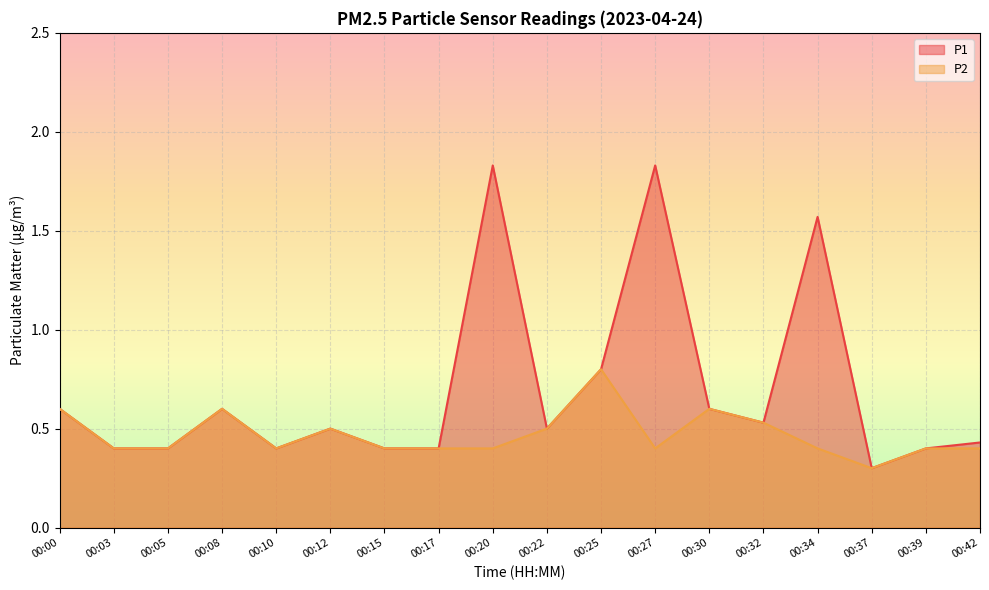

True or false: P2 and P1 intersect in this chart.

False